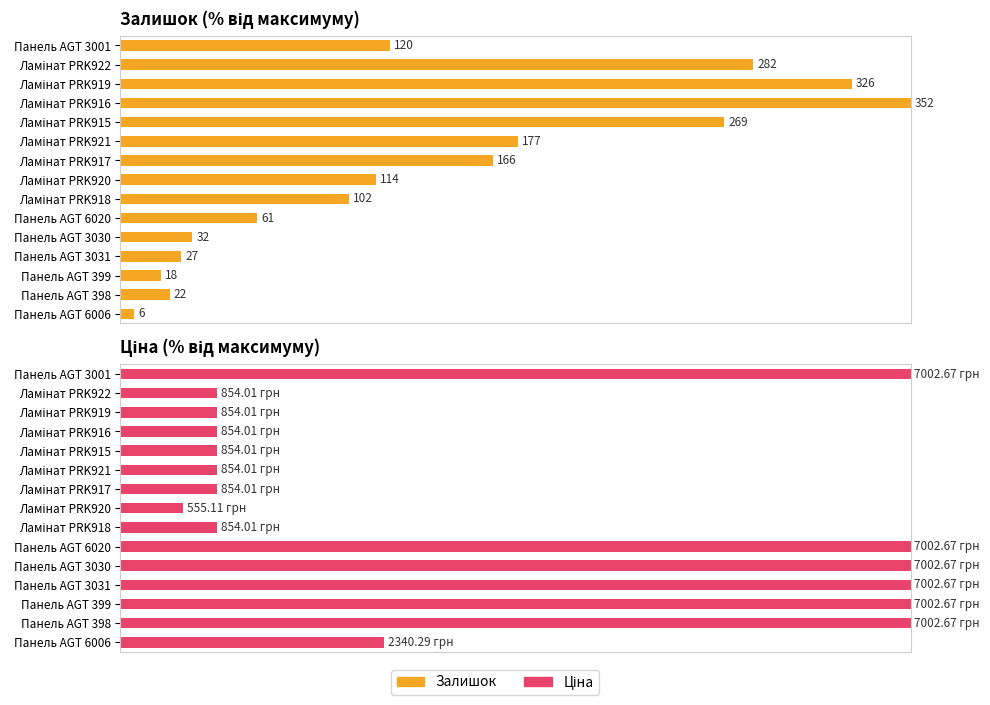

What is the sum of all Ціна values?

726.7